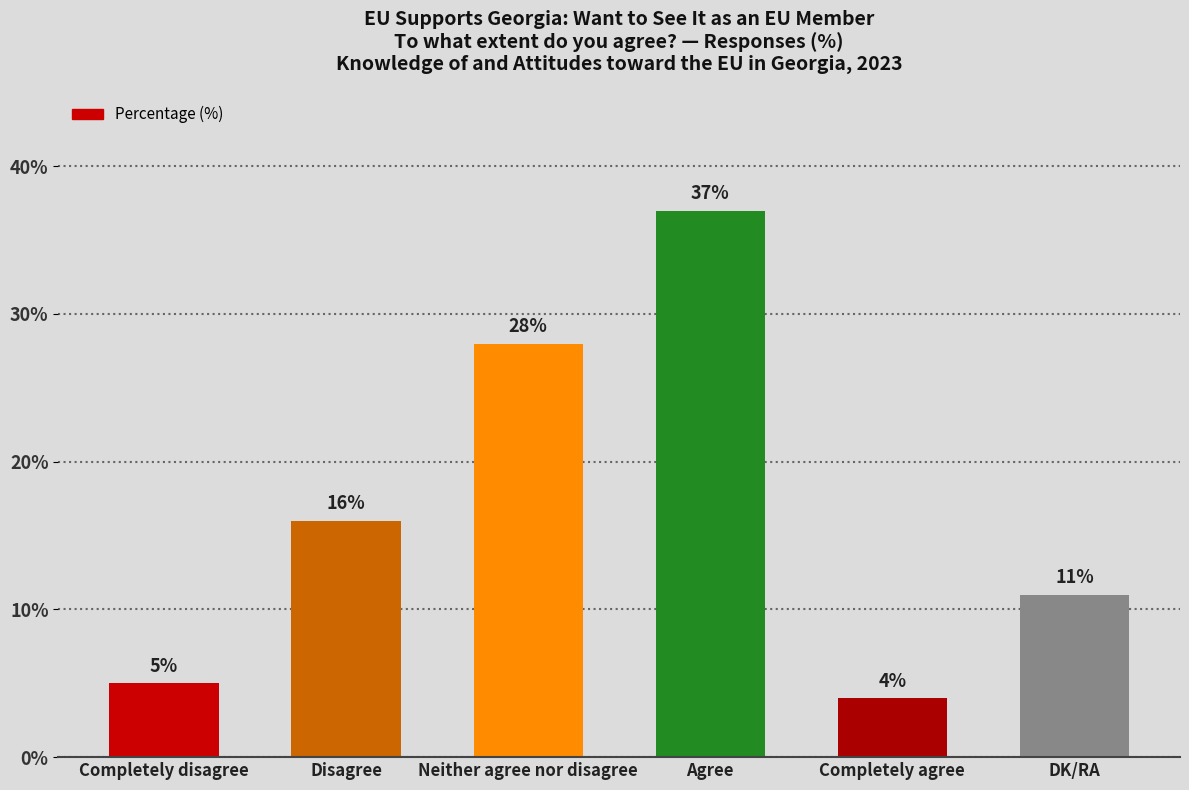

Reading right to left, transcribe all the data shown in this chart.

11	4	37	28	16	5